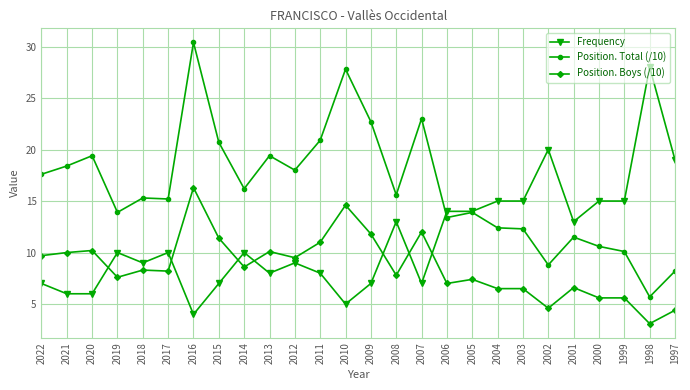

What is the lowest value of the Position. Boys (/10) series?

3.1